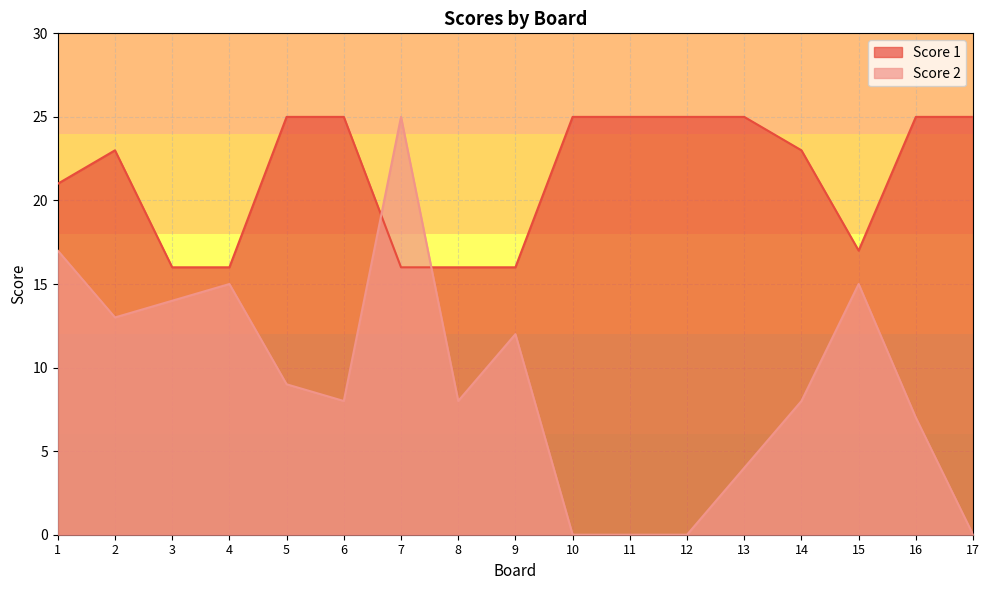

What is the difference between the second highest and second lowest values in the Score 1 series?

9